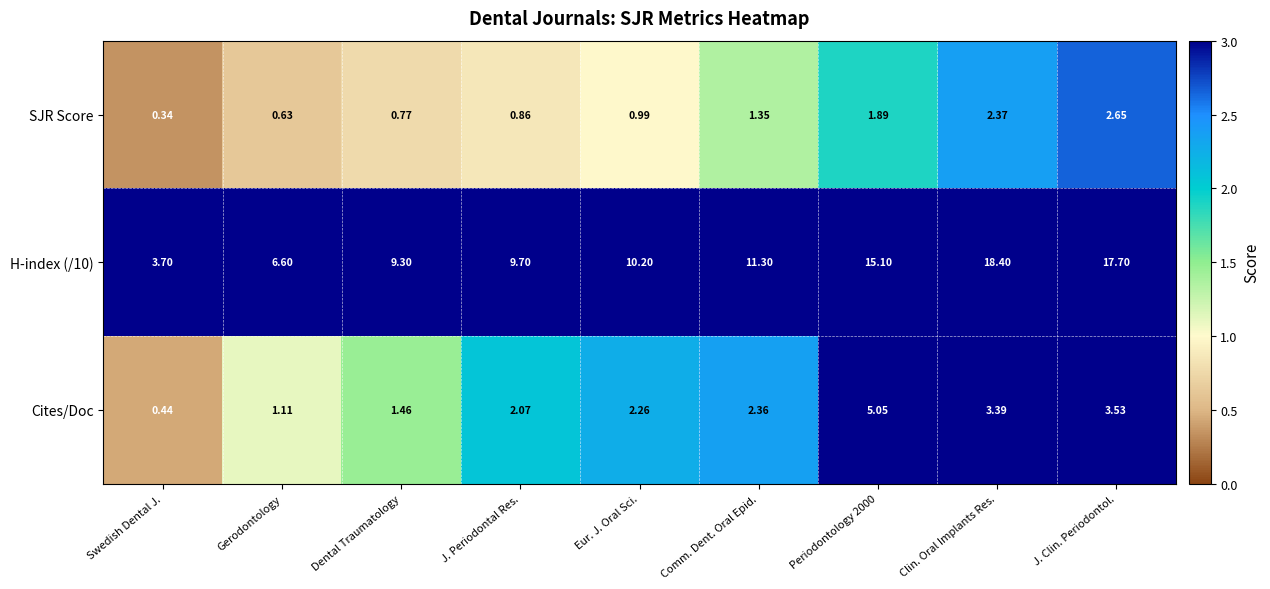

Where is Cites/Doc nearest to the value 2?

J. Periodontal Res.